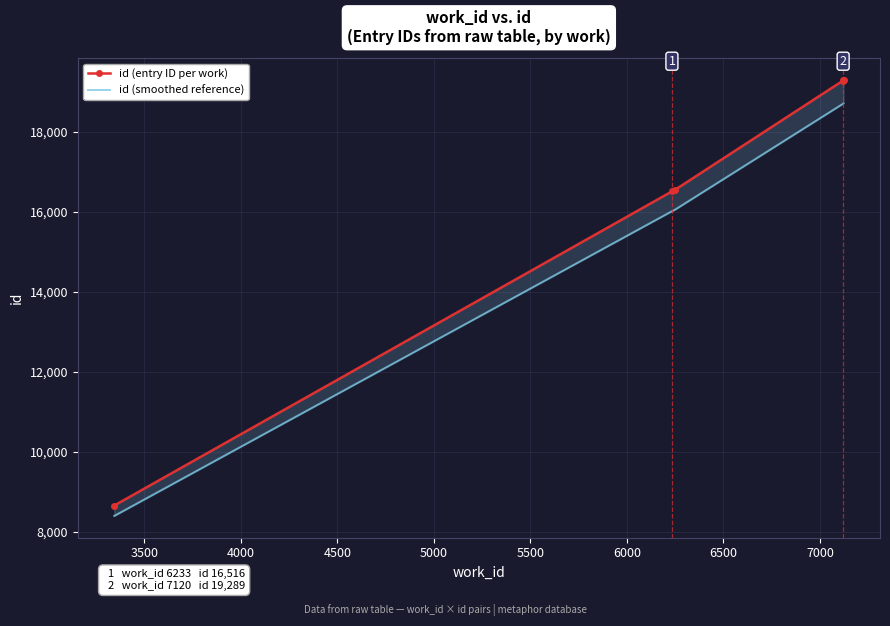

Between 5000 and 5500, which is larger?

5500